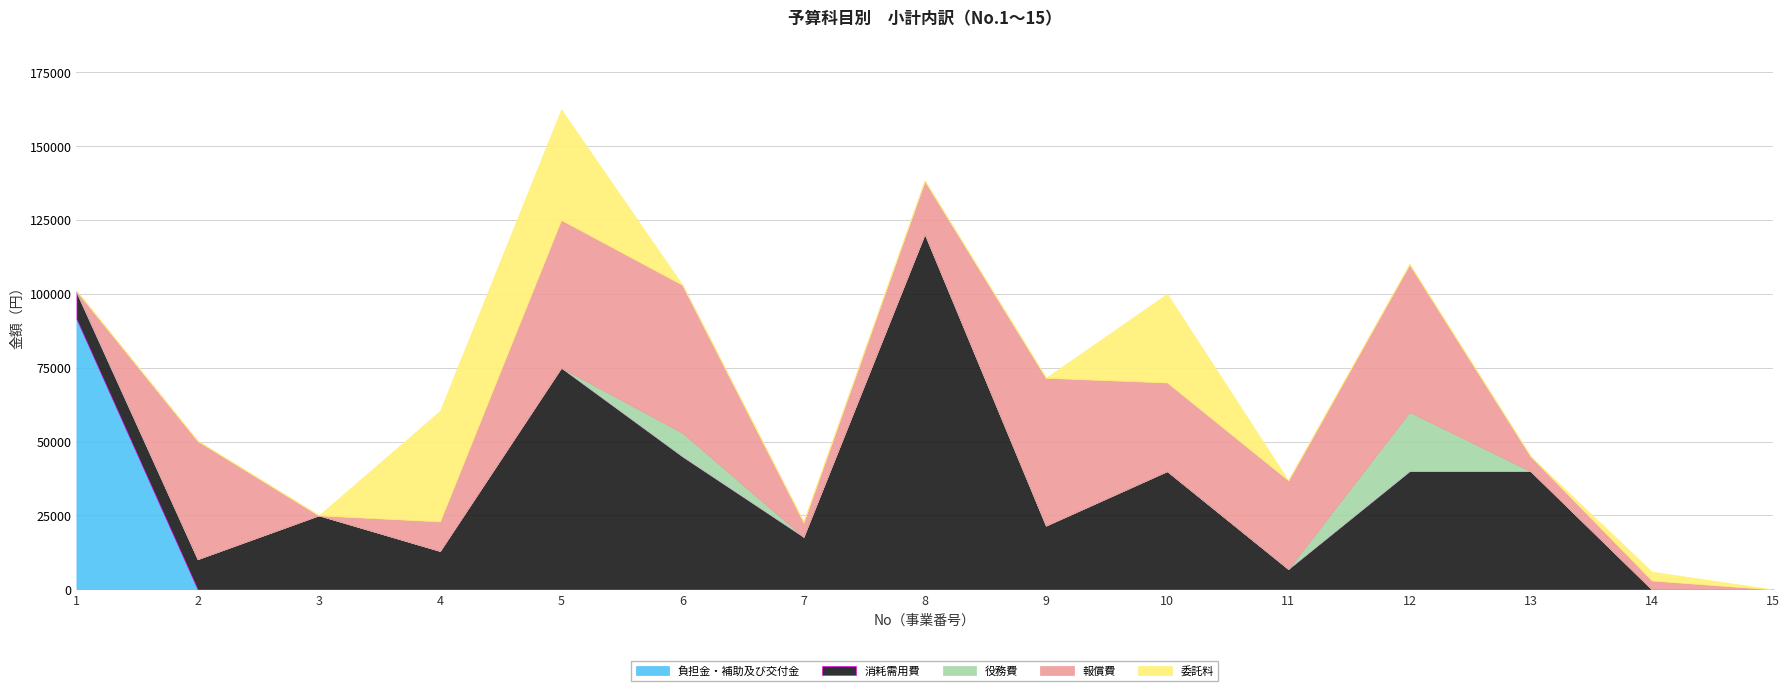

At which category is the sum across all series the highest?

5